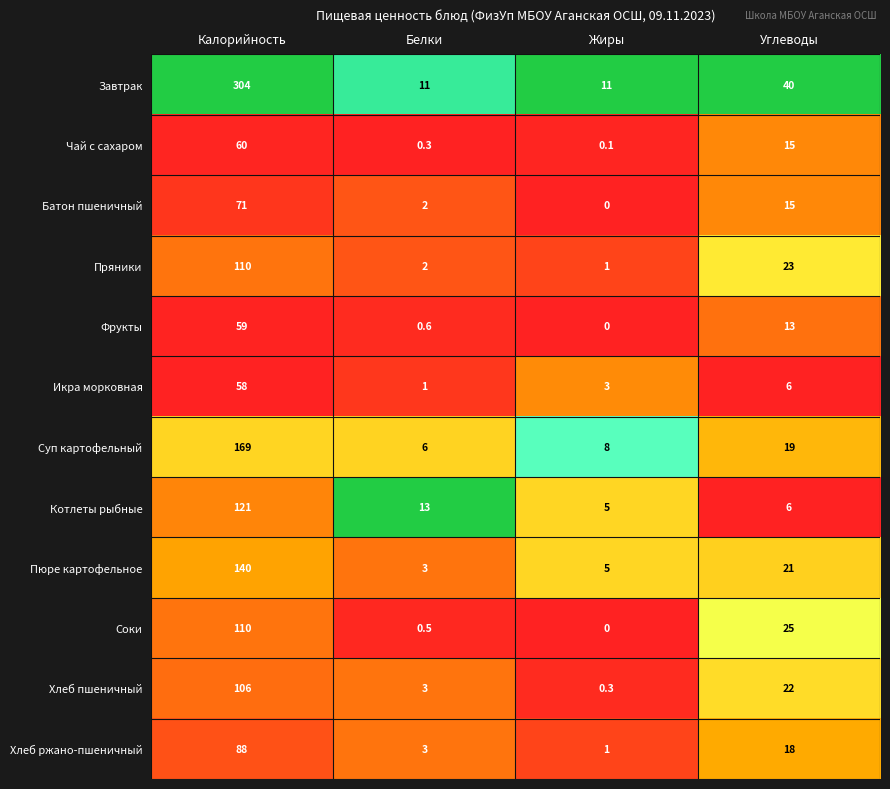

What is the difference between the maximum and minimum values in the Пюре картофельное series?

137.0